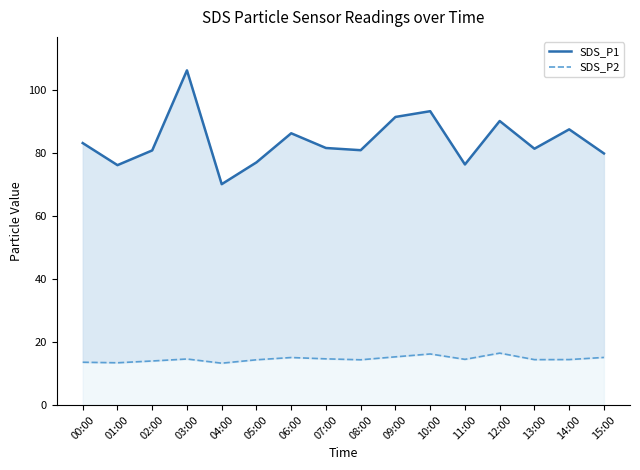

Reading left to right, what are all the values shown in this chart?

SDS_P1: 00:00=83.3	01:00=76.2	02:00=80.9	03:00=106.4	04:00=70.2	05:00=77.1	06:00=86.4	07:00=81.7	08:00=81.0	09:00=91.6	10:00=93.4	11:00=76.5	12:00=90.3	13:00=81.5	14:00=87.6	15:00=80.0
SDS_P2: 00:00=13.6	01:00=13.4	02:00=14.0	03:00=14.6	04:00=13.3	05:00=14.4	06:00=15.1	07:00=14.7	08:00=14.4	09:00=15.3	10:00=16.2	11:00=14.5	12:00=16.5	13:00=14.4	14:00=14.4	15:00=15.1